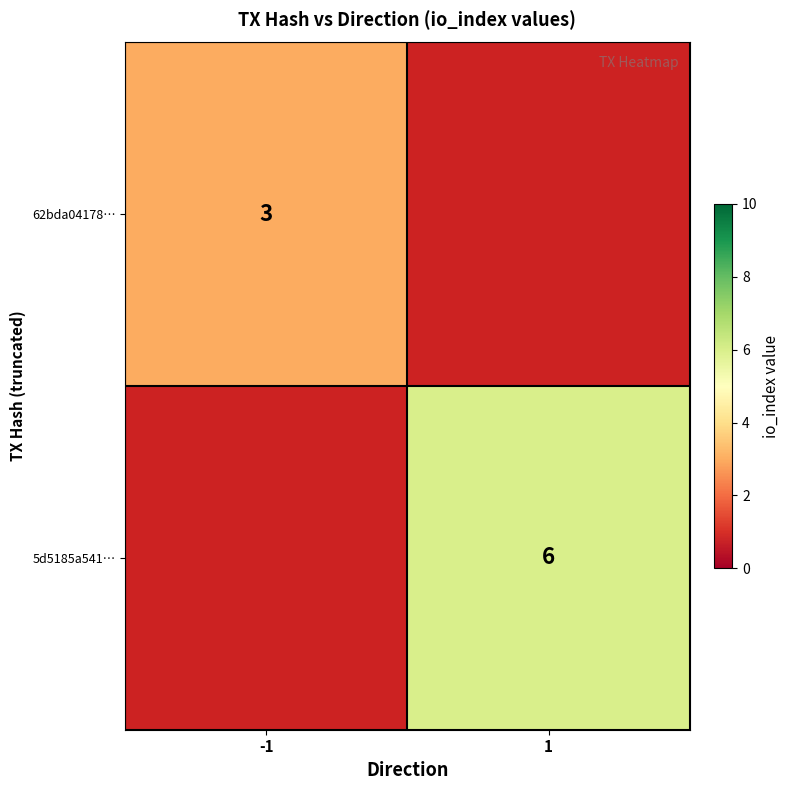

At how many categories does at least one series exceed 5?

1